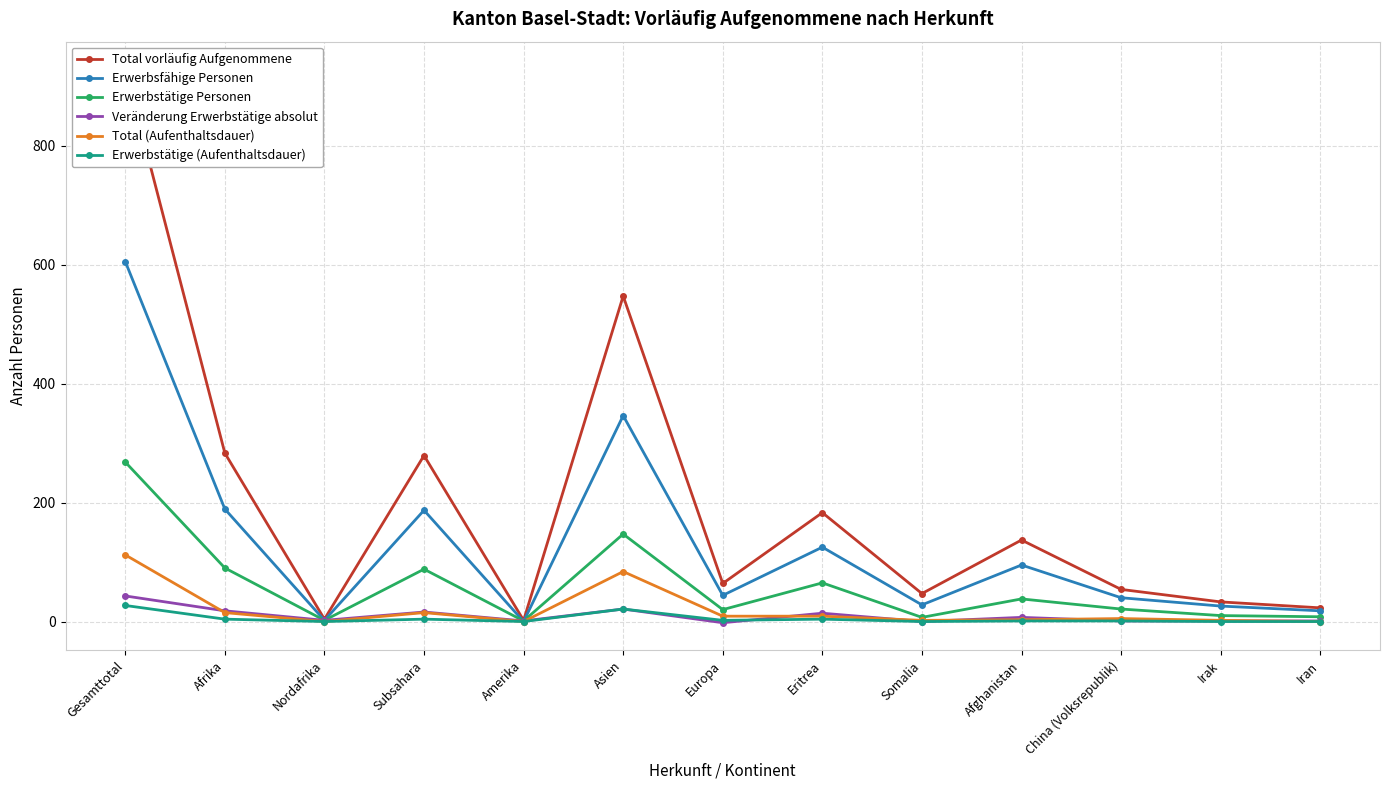

What is the average value of the Total vorläufig Aufgenommene series?

199